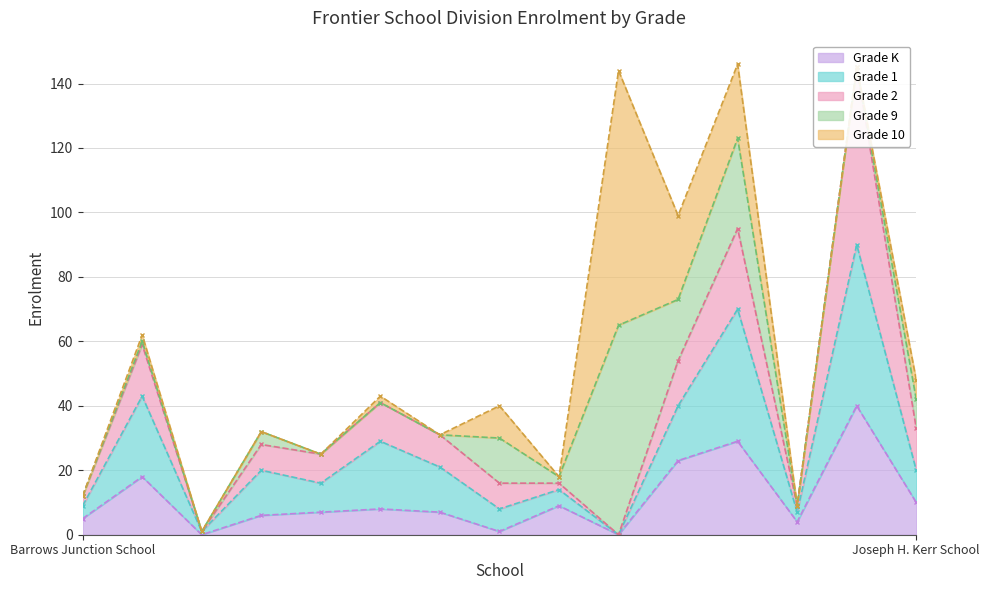

At which category does the chart reach its minimum across all series?

Cold Lake School